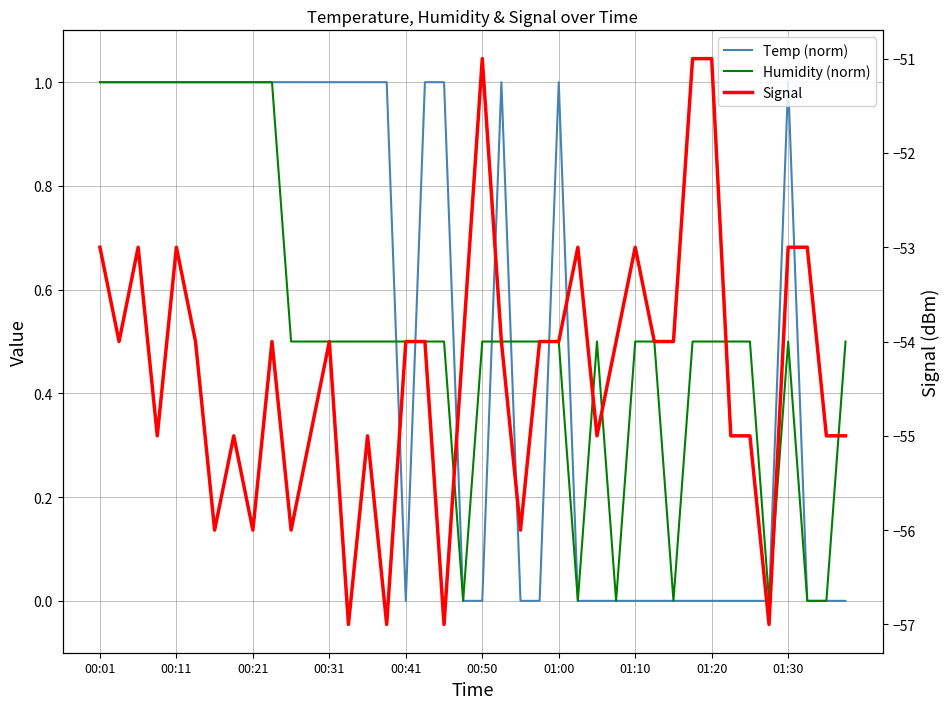

At which category does Humidity (norm) reach its first local valley?

19